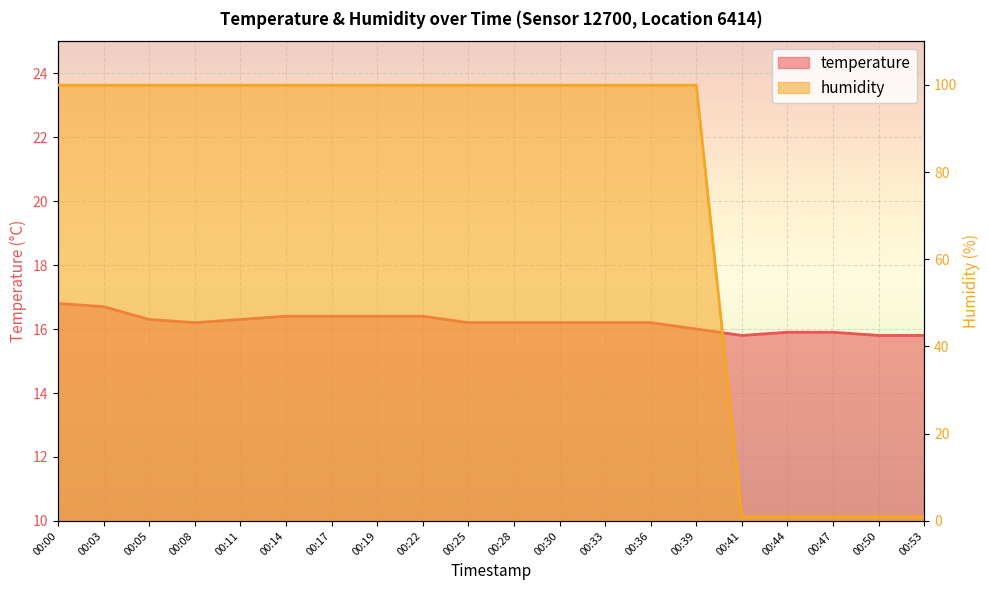

Is the value of humidity at 00:19 greater than the value of temperature at 00:11?

Yes